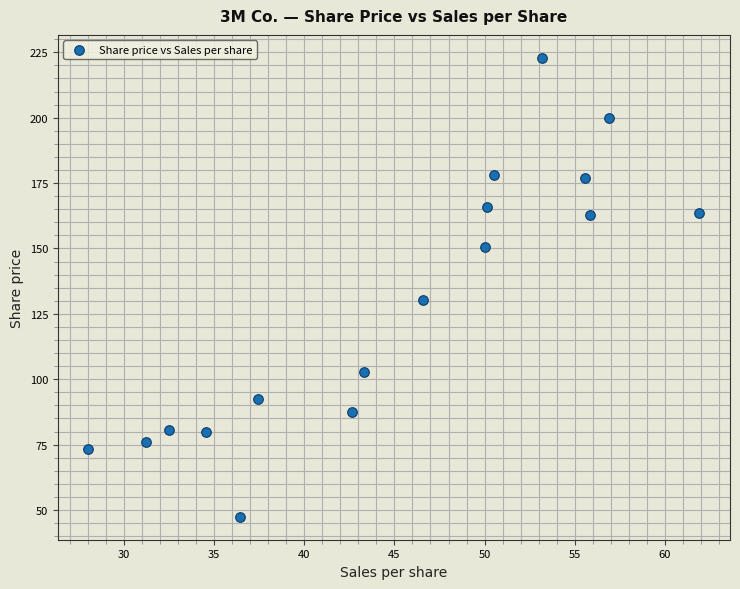

What is the range of X values (max minus min)?

33.9